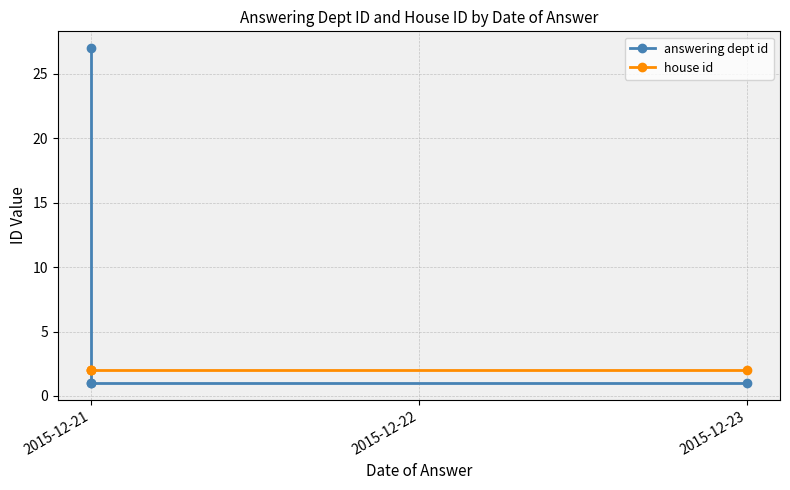

What are all the series names shown in the legend?

answering dept id, house id